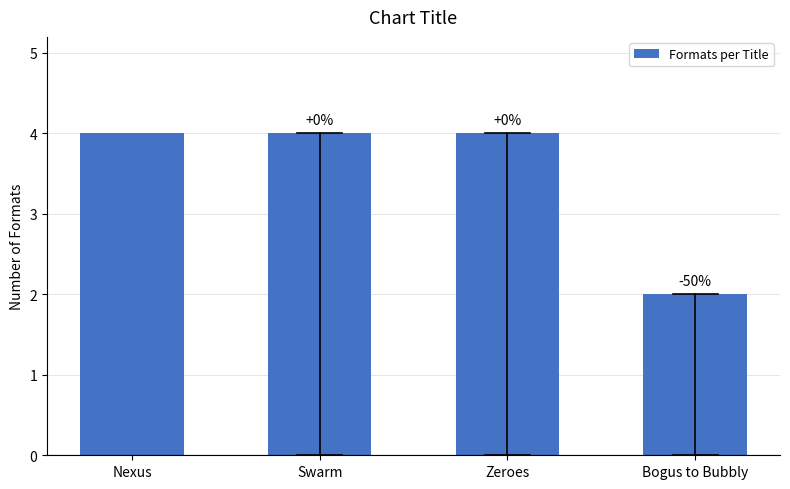

How many bars are there in total?

4